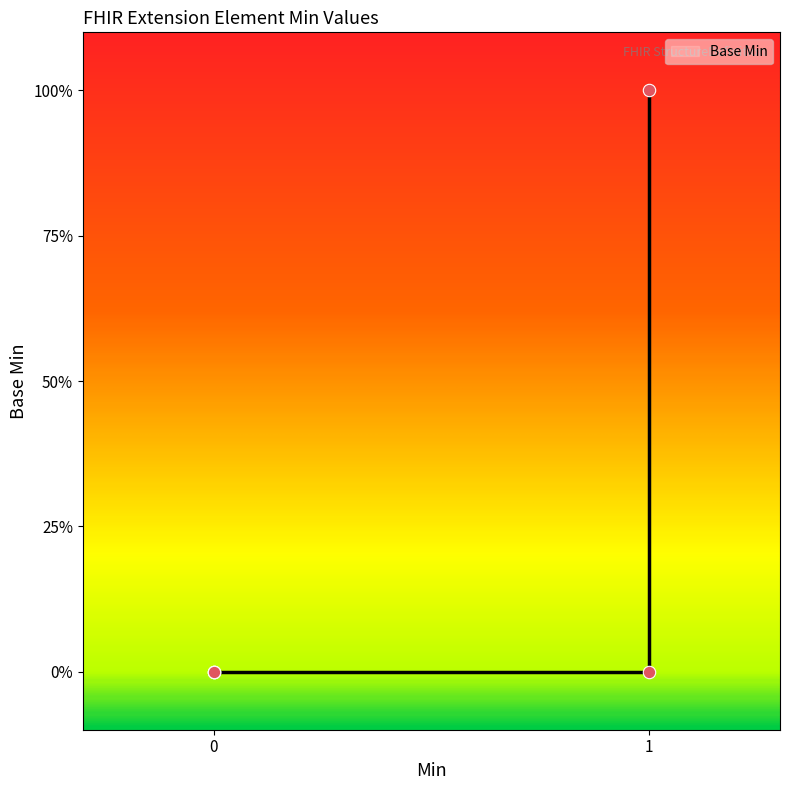

What is the change in value from 0 to 1?

+1